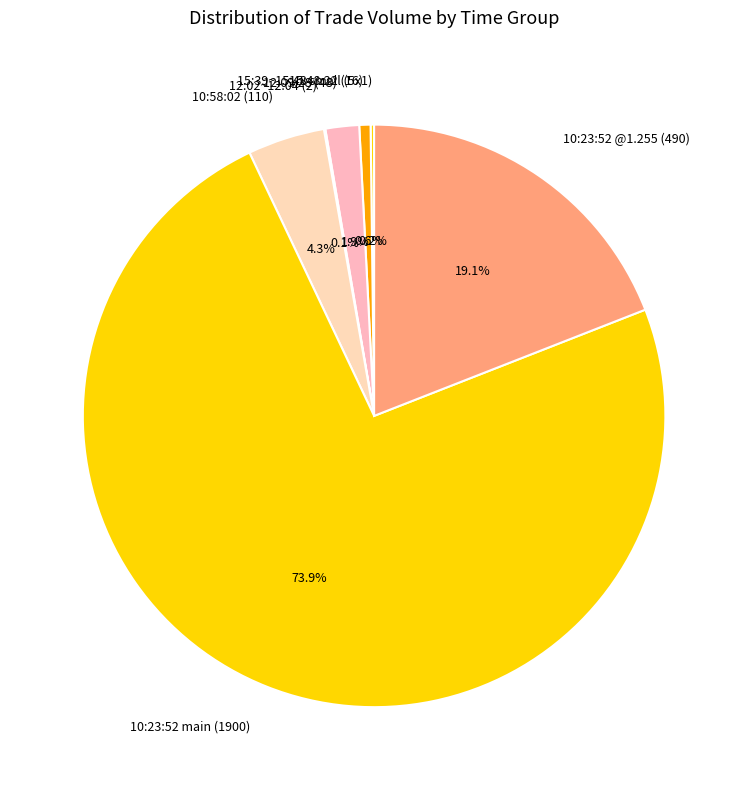

What is the largest slice in the pie chart?

10:23:52 main (1900)